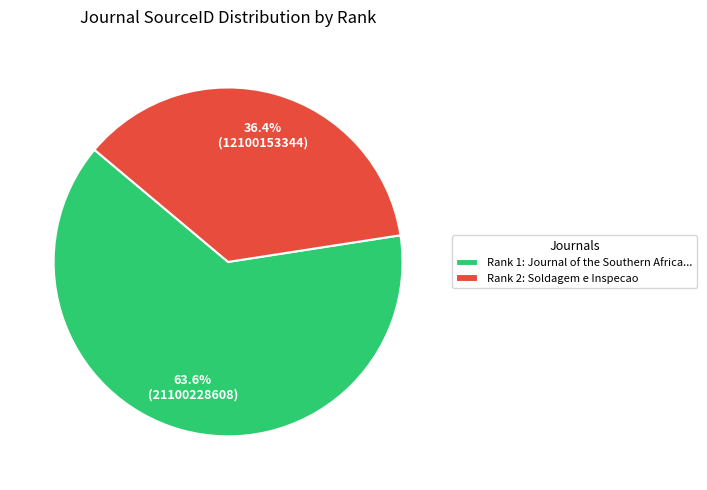

Rank the categories by value from highest to lowest.

Rank 1: Journal of the Southern Africa..., Rank 2: Soldagem e Inspecao